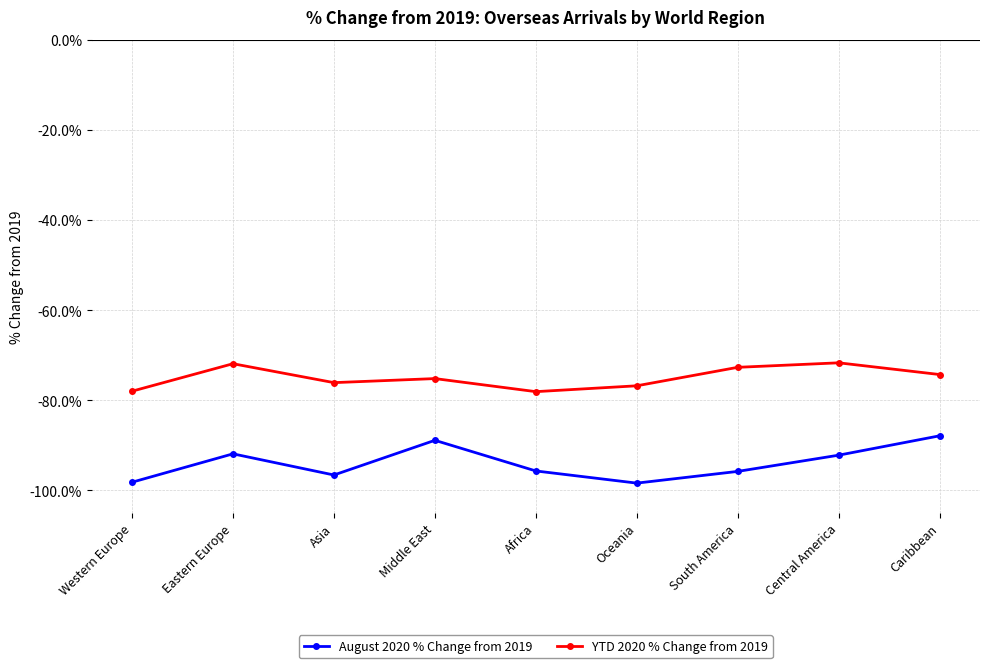

What is the difference between the highest and lowest values at Oceania?

21.6